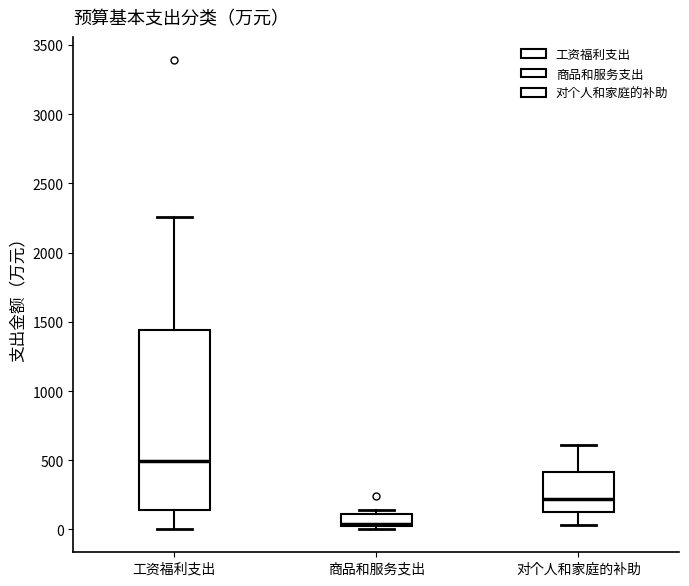

Where is the lower edge of the box for 工资福利支出 on the y-axis? The values are not printed on the chart, so give them approximately, as read against the axis.

150